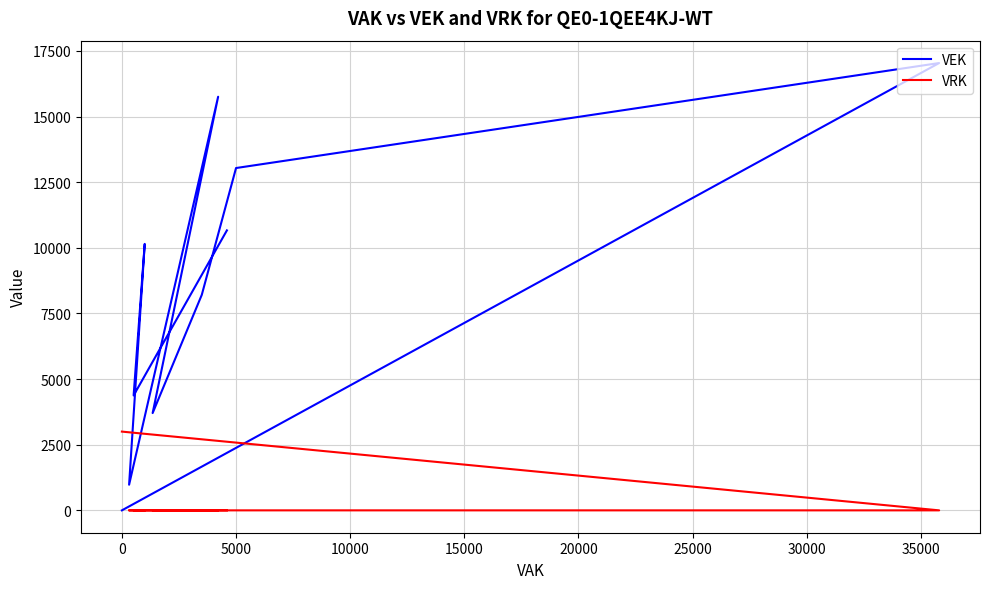

What is the sum of the VEK values at 5000 and 0?

13040